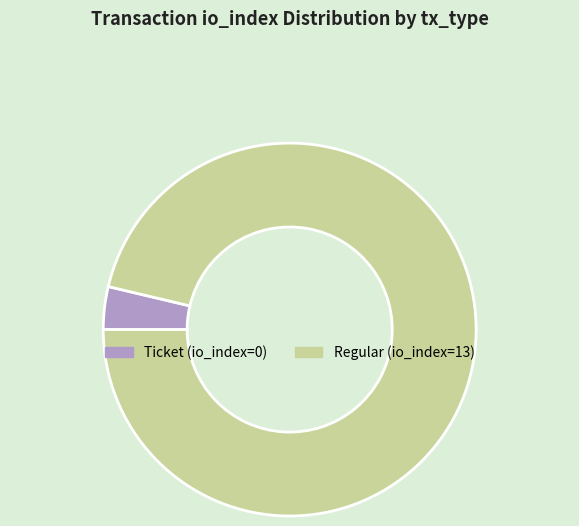

Approximately how many times larger is the value at Regular (io_index=13) compared to Ticket (io_index=0)?

26.0